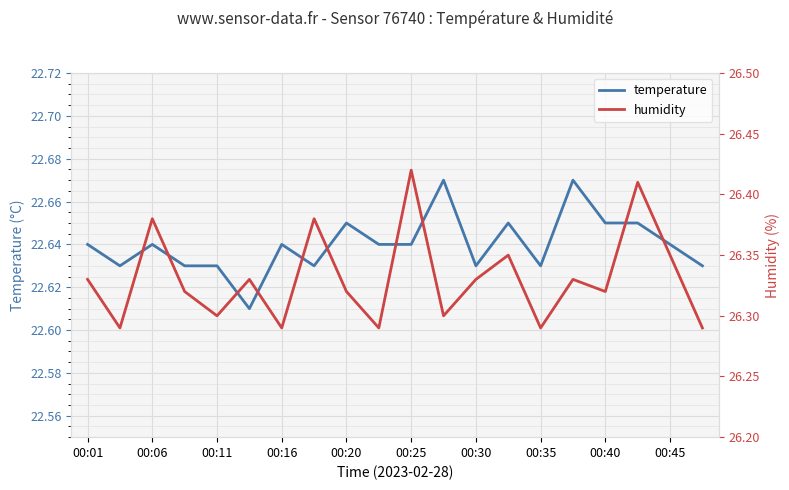

How many interior local peaks does the temperature series have?

6